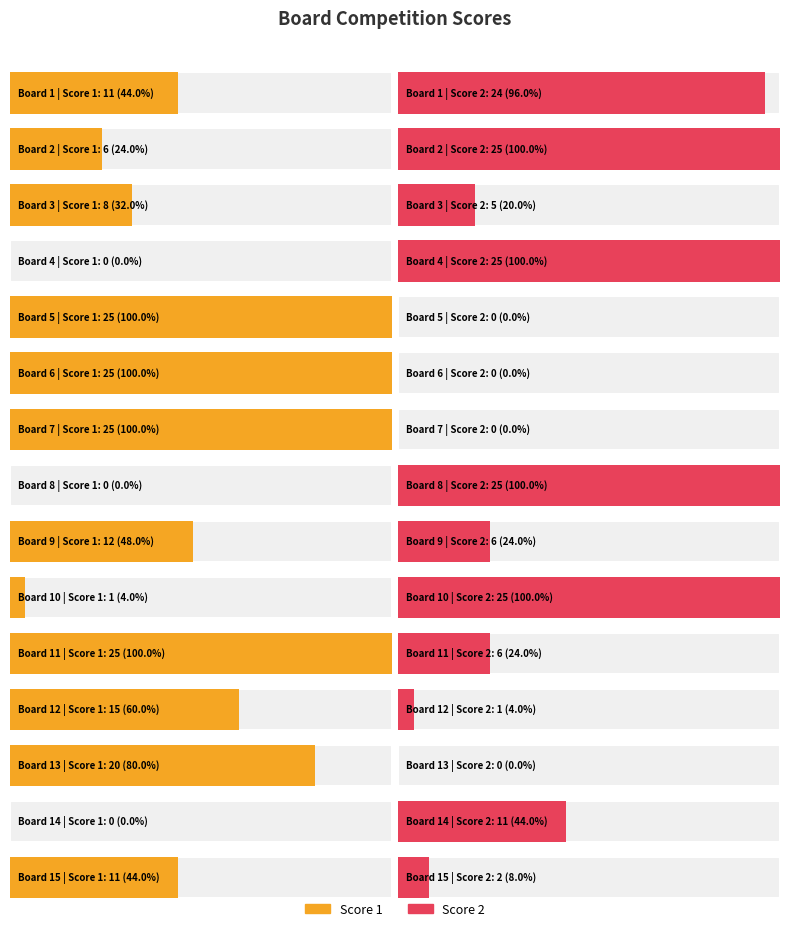

Count the number of categories in the chart.

15